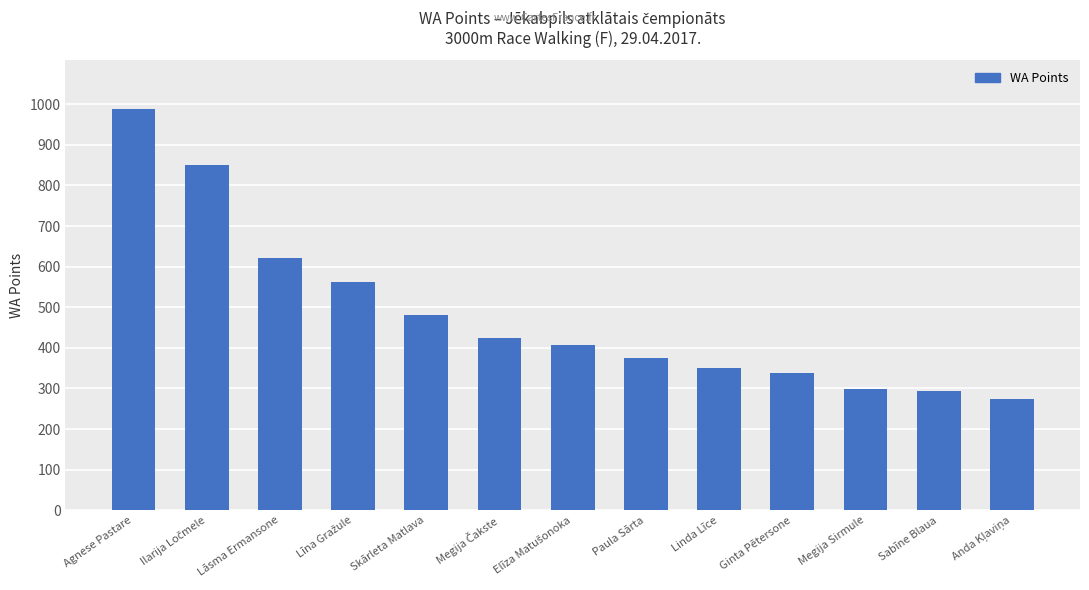

The chart shows a value of 106 at Paula Sārta. True or false?

False